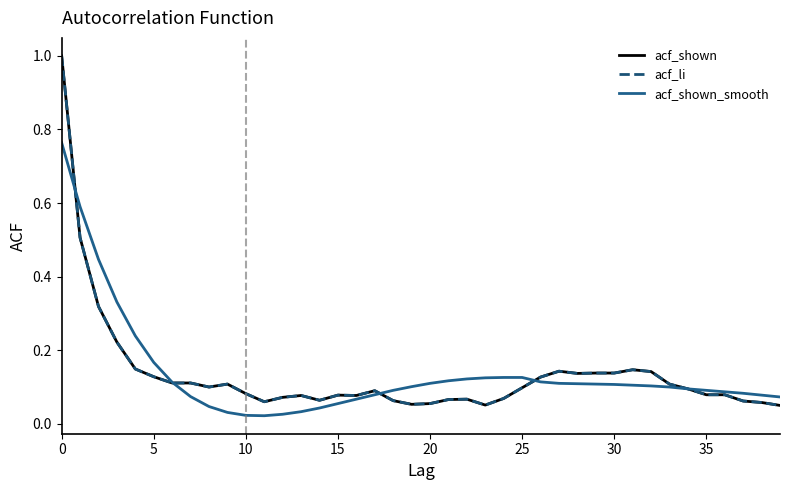

At which category does the chart reach its minimum across all series?

11